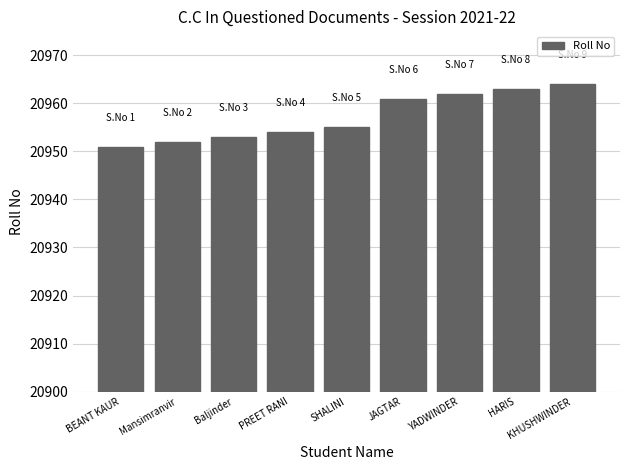

What is the approximate value at JAGTAR, to the nearest 5?

20960